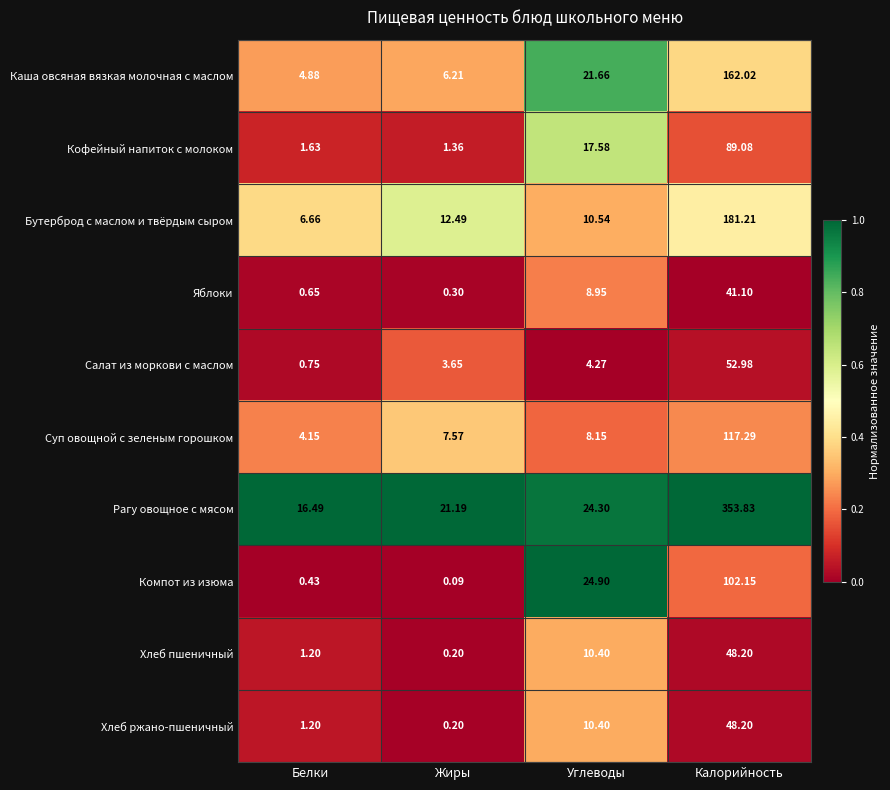

What is the maximum value shown in the chart?

353.8